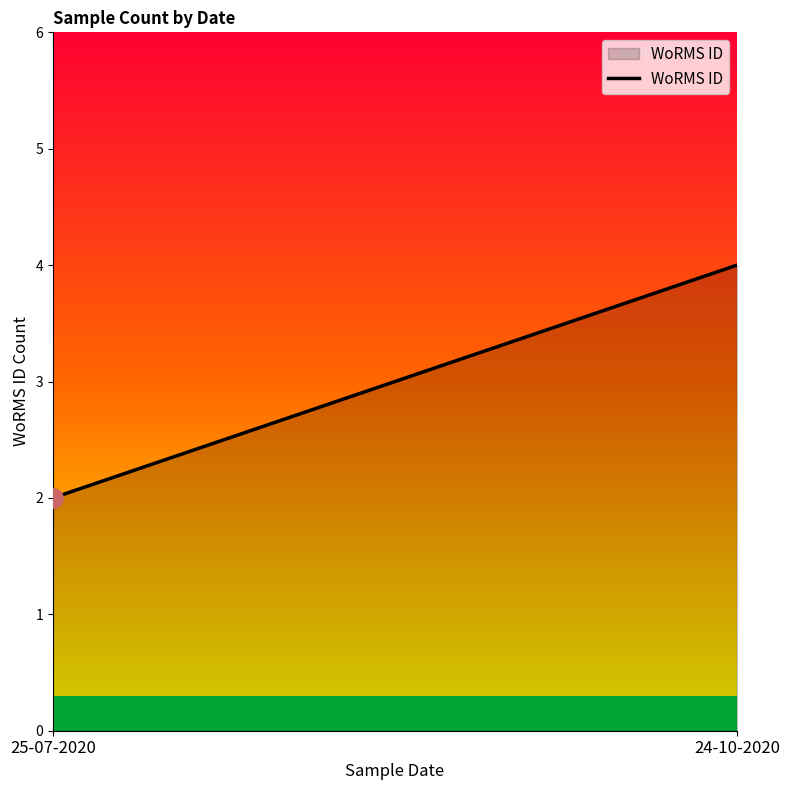

Rank the categories by value from highest to lowest.

24-10-2020, 25-07-2020